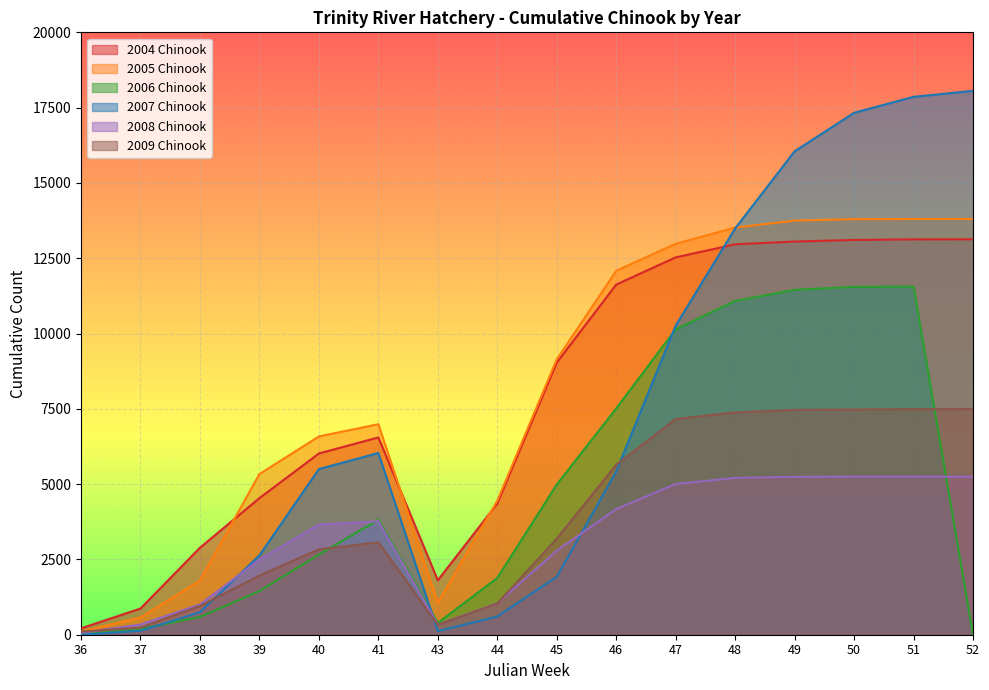

What is the sum of the 2006 Chinook values at 40 and 50?

14211